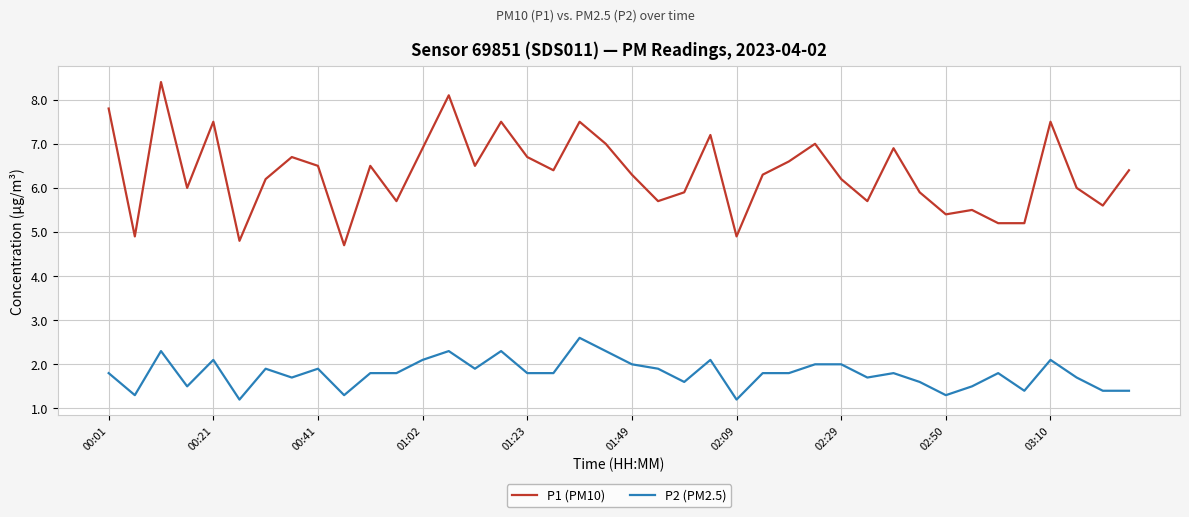

How many lines are shown in the chart?

2